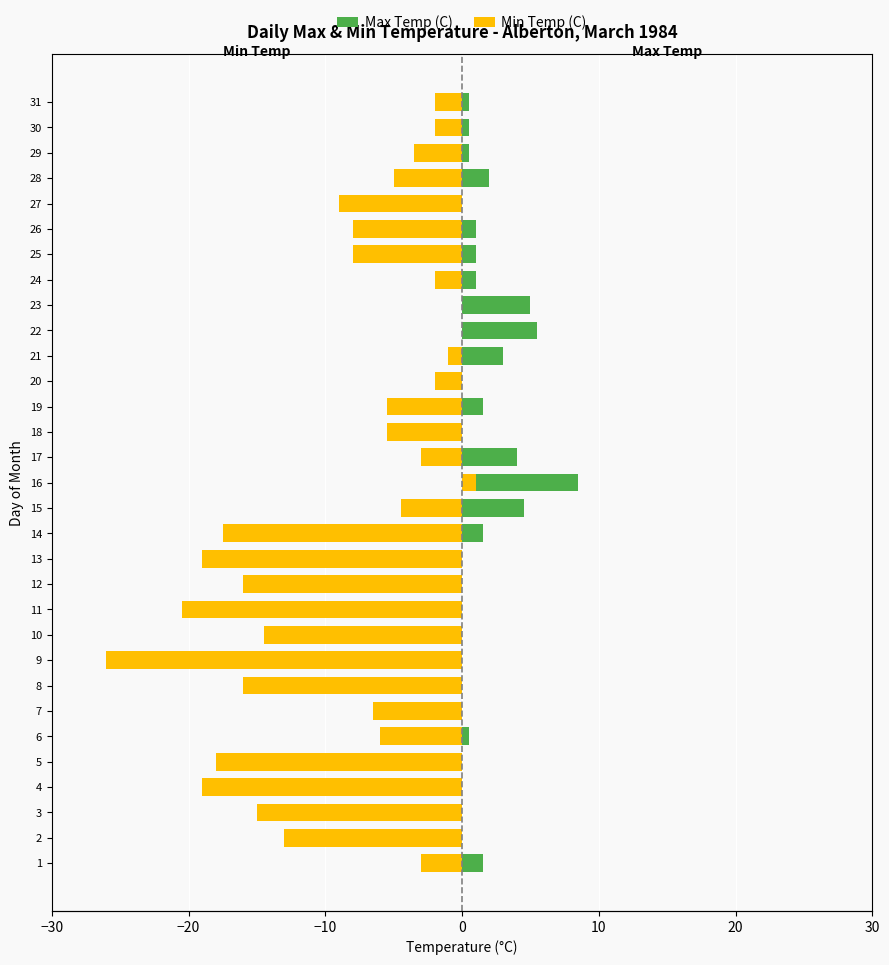

What is the value of the Max Temp (C) bar at the 22nd from the left?

5.5